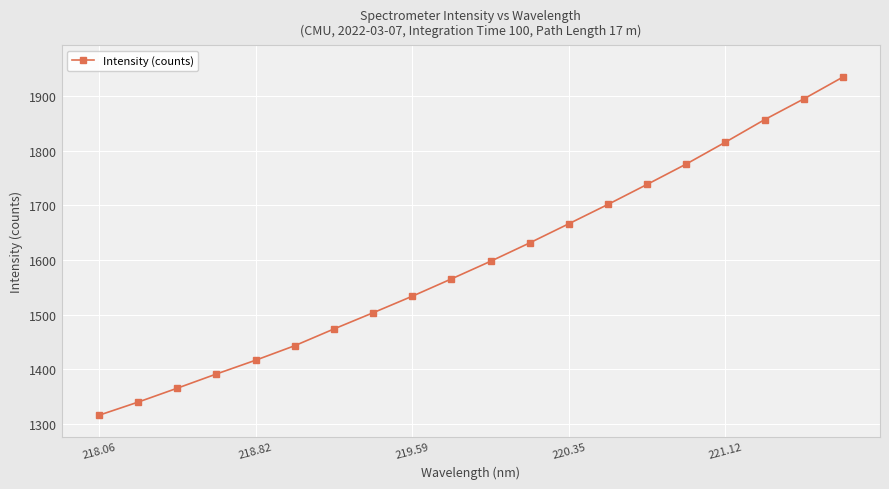

True or false: there are more than 2 points higher than both neighbors.

False